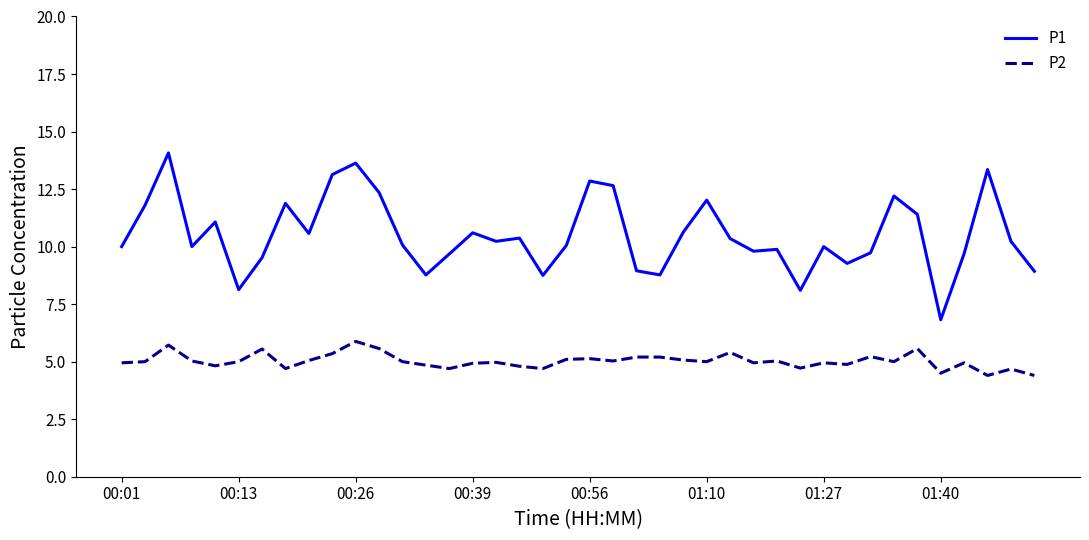

True or false: P2 and P1 cross at least once.

False